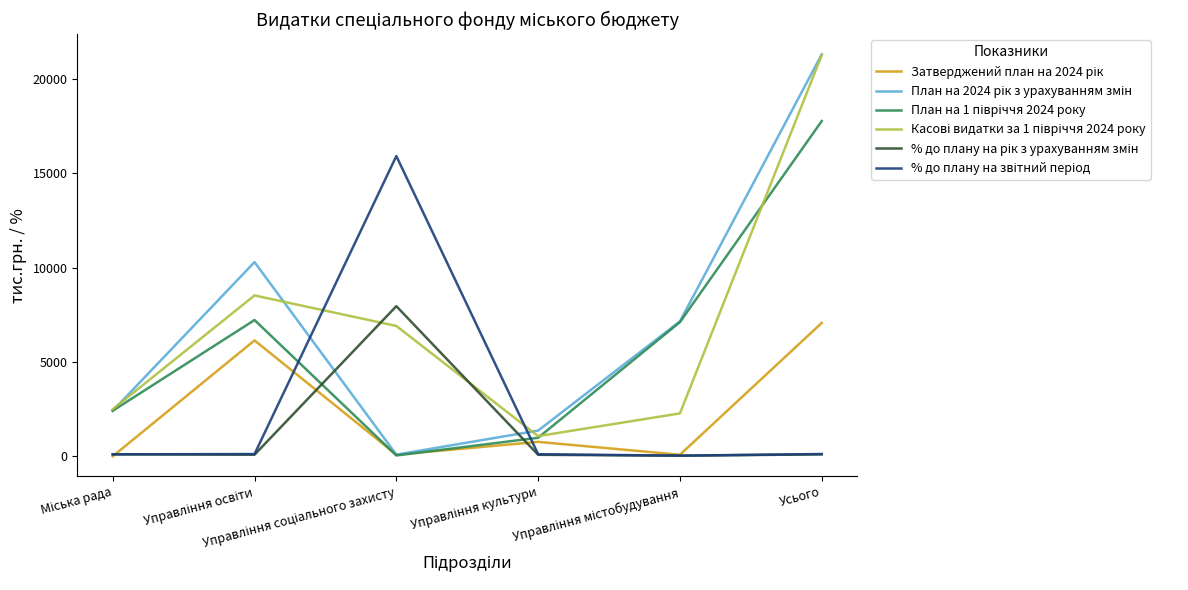

What is the greatest value displayed?

21292.9